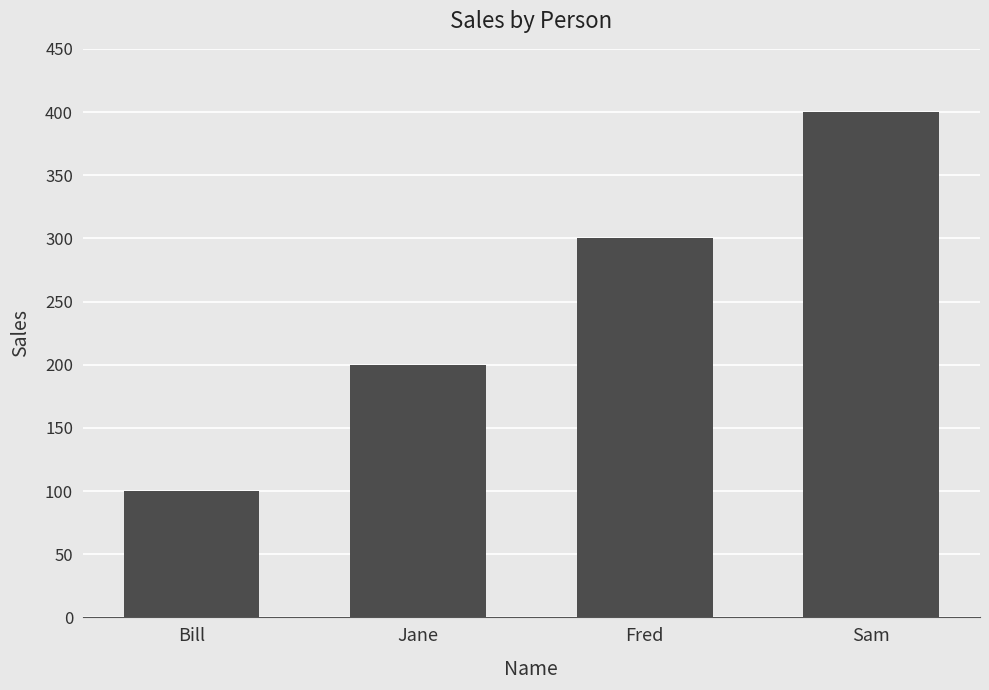

True or false: the data shows 400 at Sam.

True